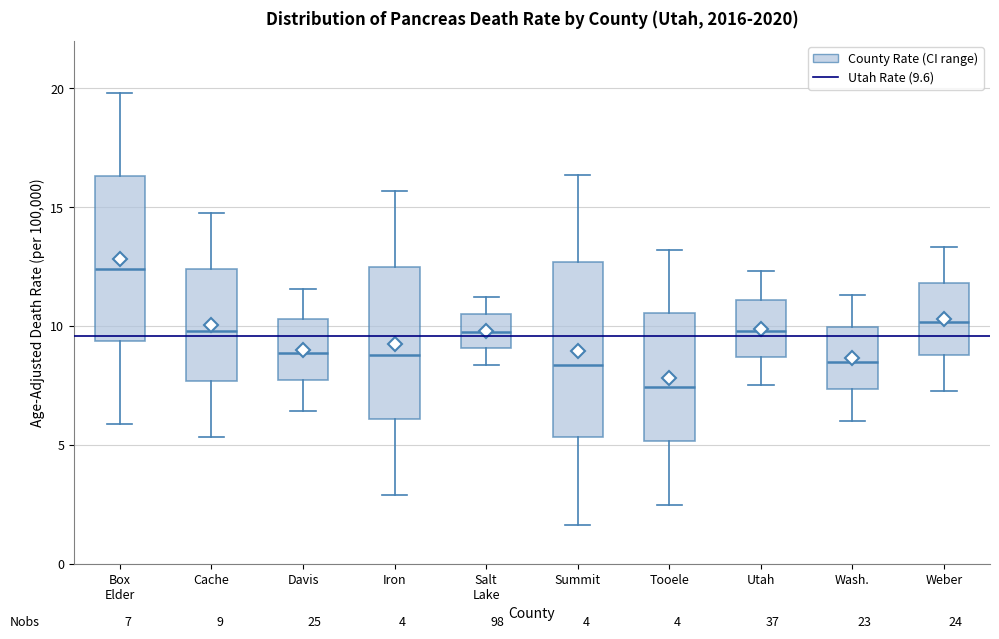

Which box has the lowest median line?

Tooele